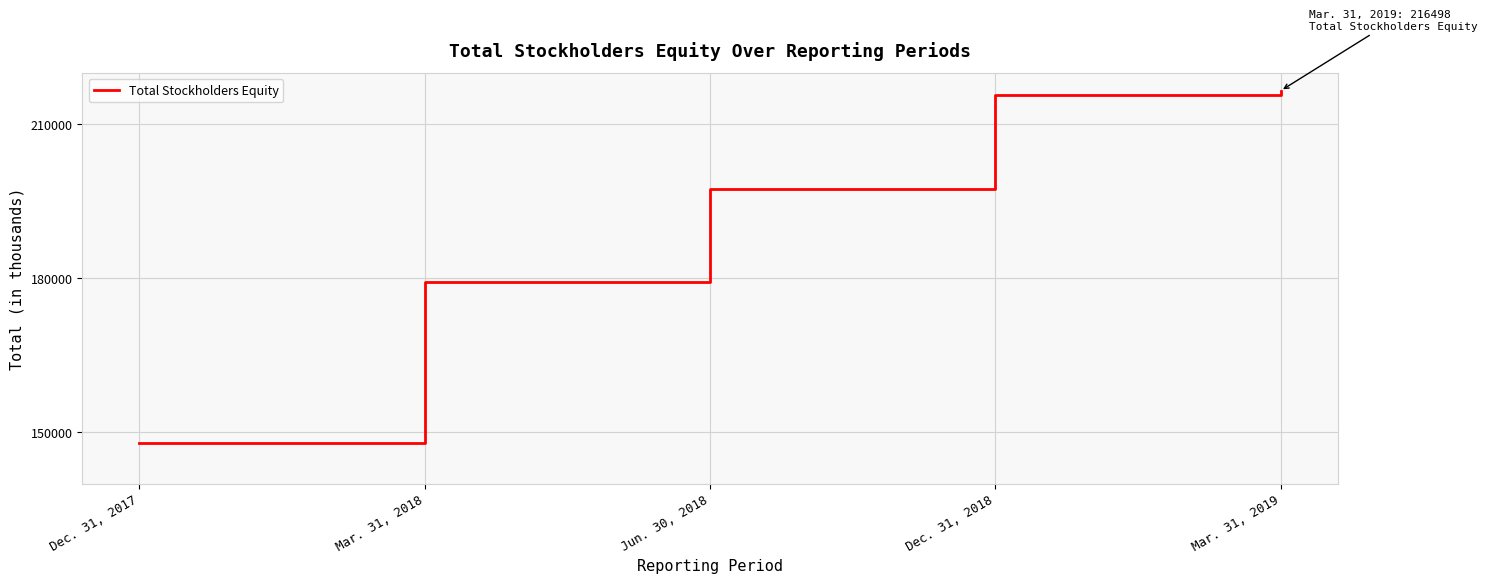

Reading left to right, what are all the values shown in this chart?

Dec. 31, 2017=147976	Mar. 31, 2018=179275	Jun. 30, 2018=197363	Dec. 31, 2018=215606	Mar. 31, 2019=216498